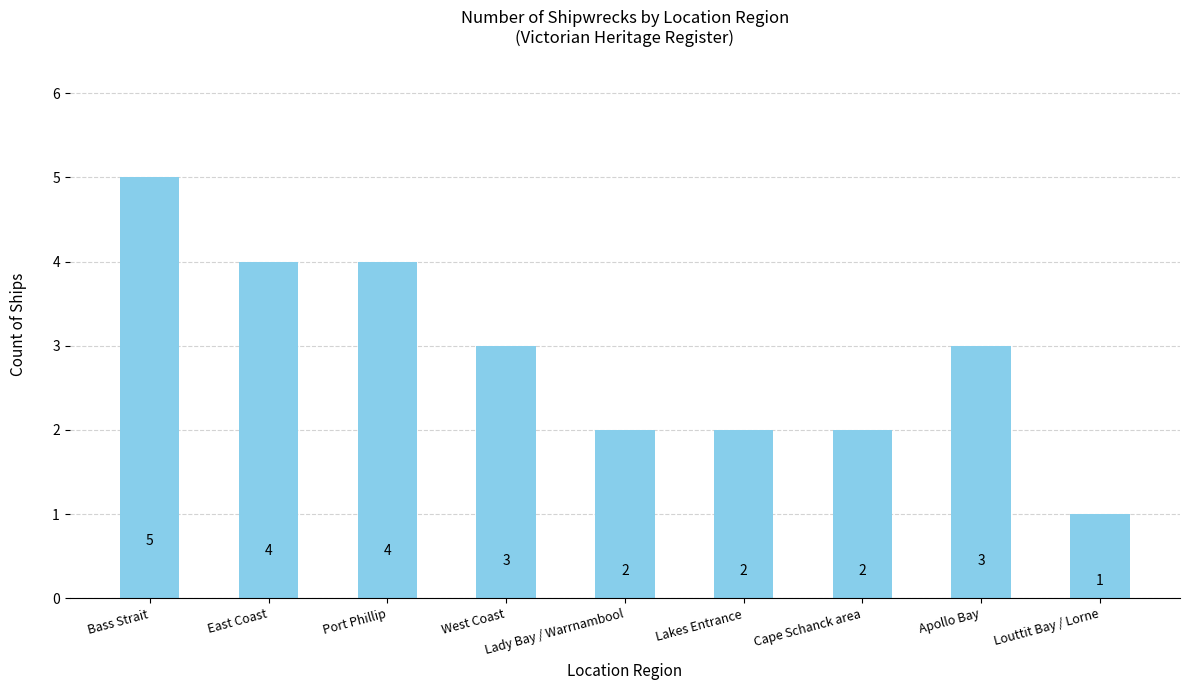

Approximately how many times larger is the value at West Coast compared to East Coast?

0.8